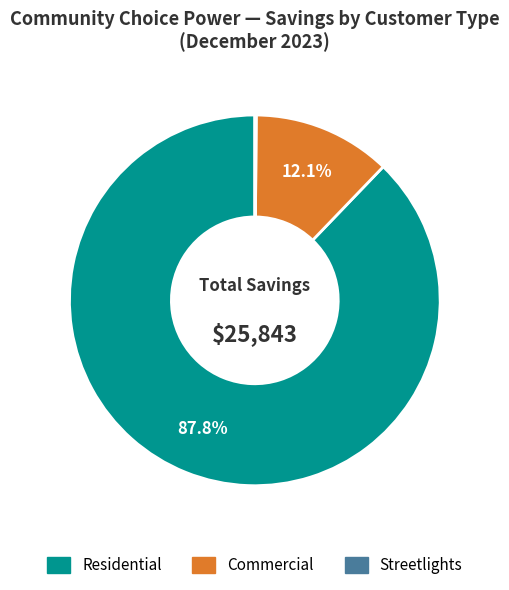

Is there any slice that represents more than half of the pie?

Yes